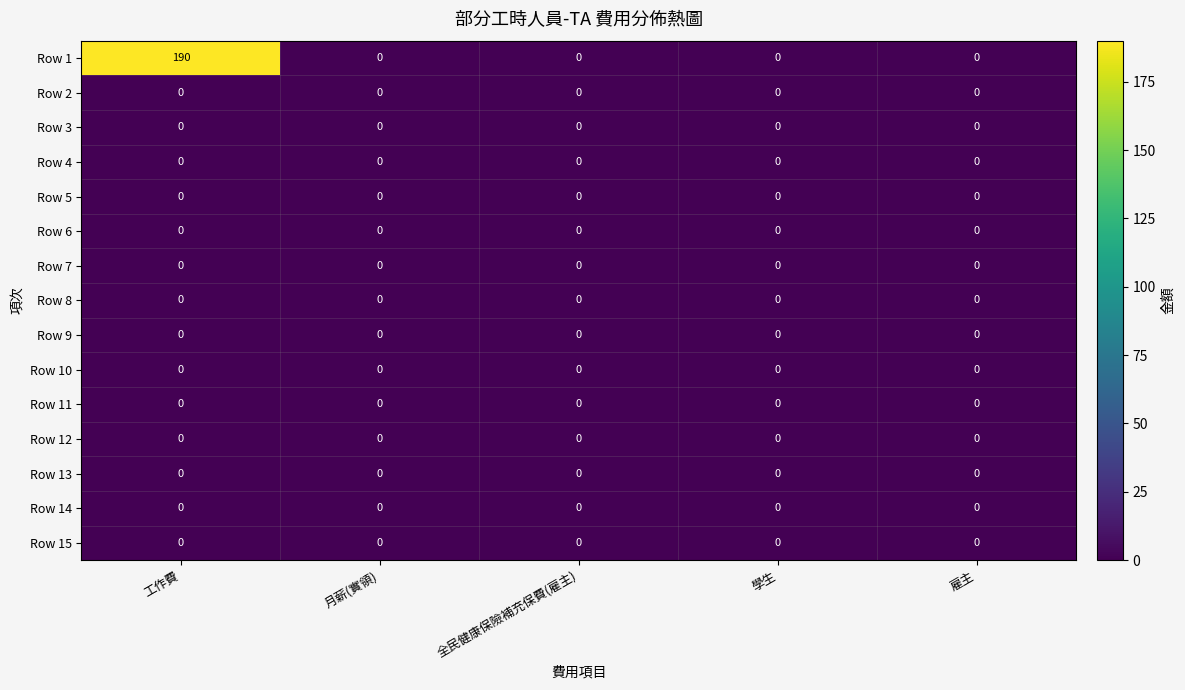

At which category does the chart reach its peak across all series?

工作費